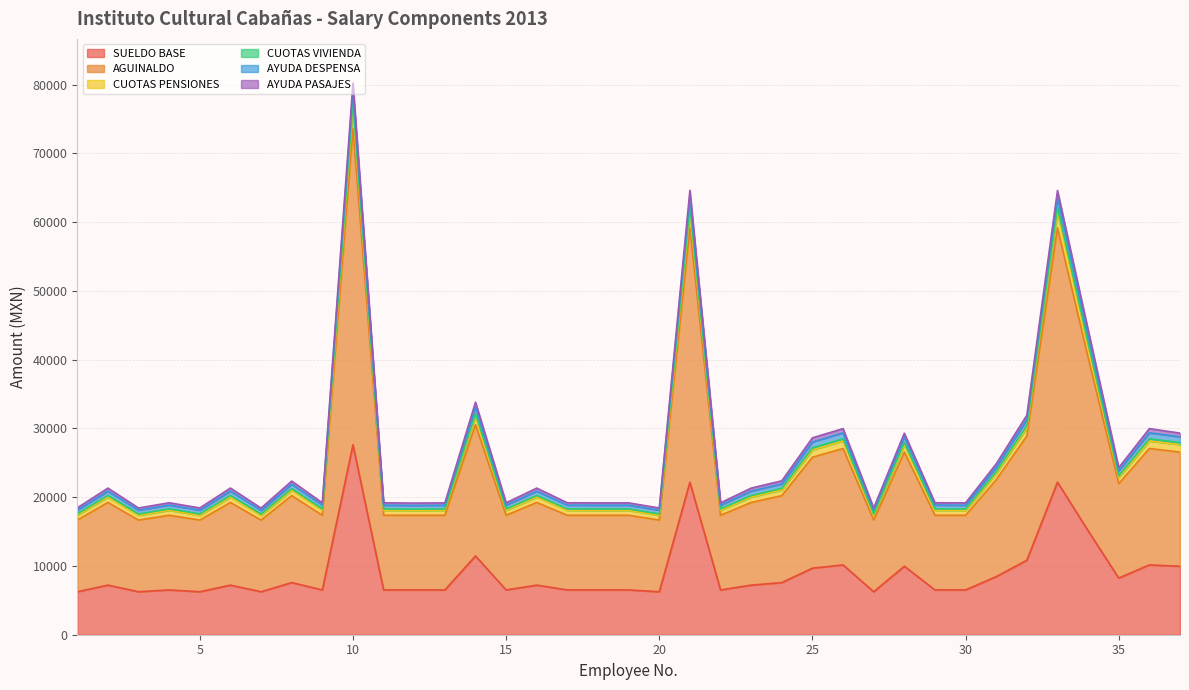

At how many categories does at least one series exceed 49944?

3